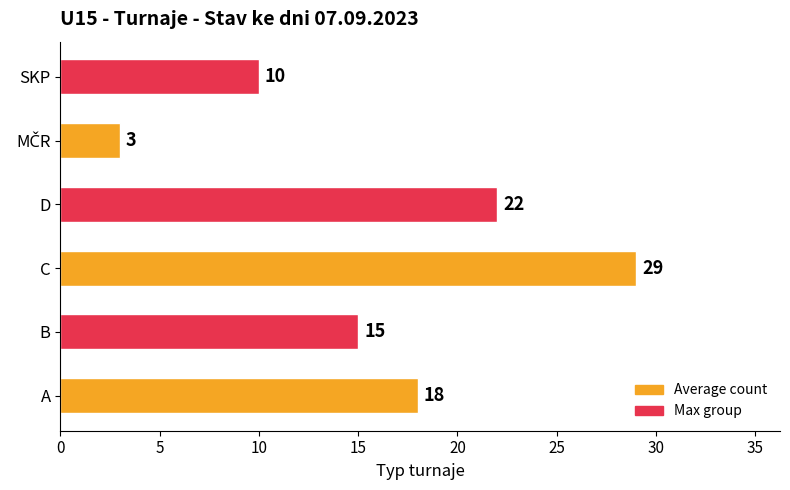

Which has a higher value, D or C?

C